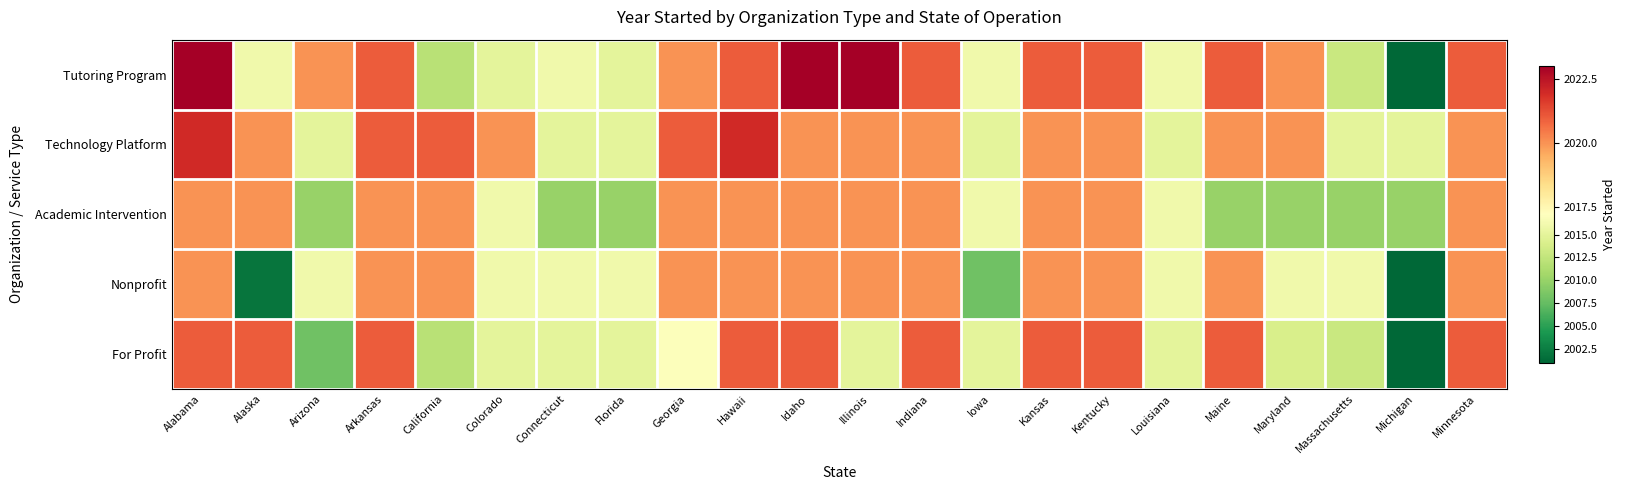

List the series in order of their peak value, highest first.

Tutoring Program, Technology Platform, For Profit, Academic Intervention, Nonprofit